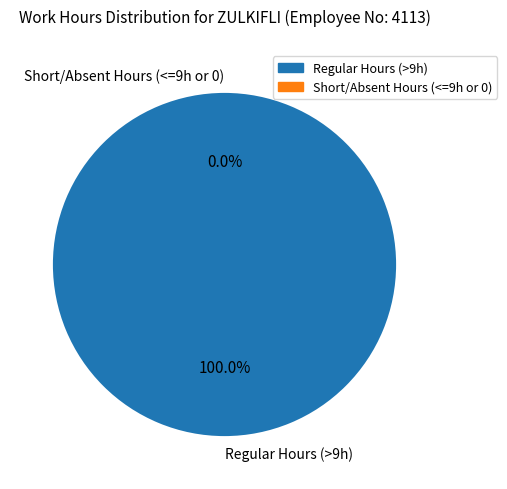

Is there a majority slice in this chart?

No